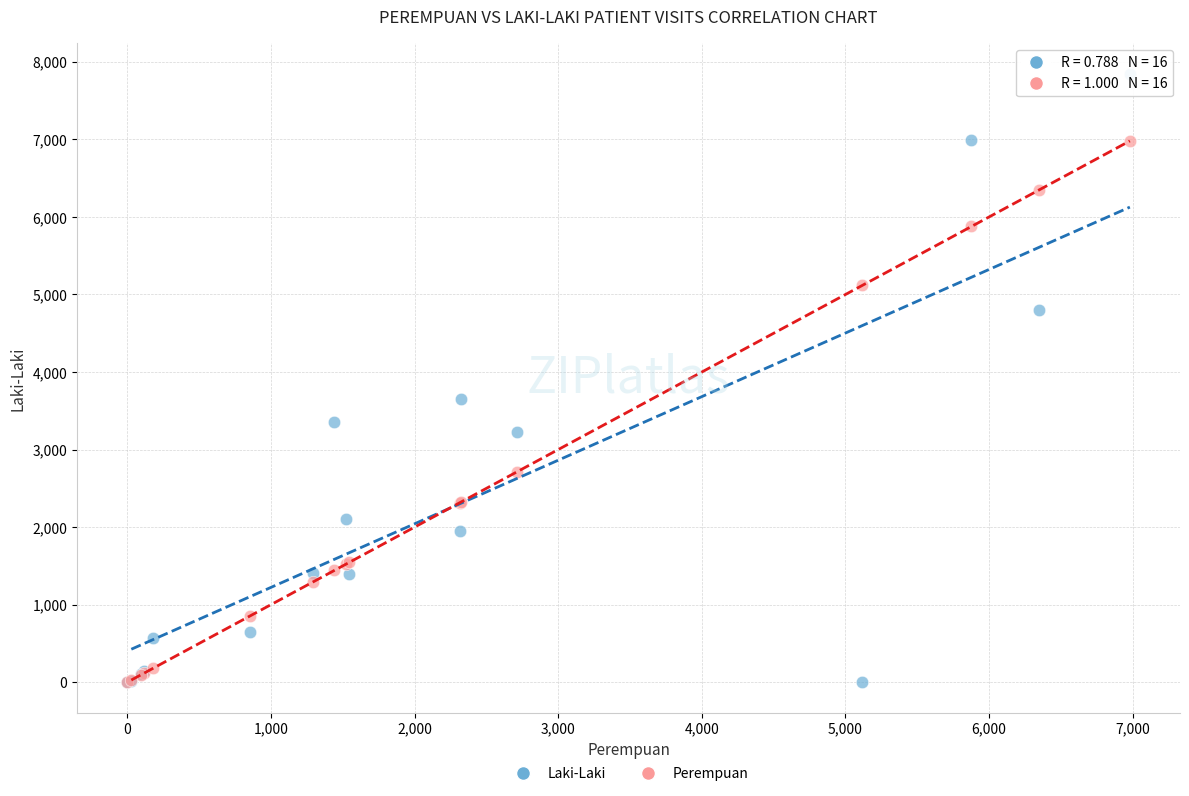

Across all series, what Y value is closest to 3922?

3650